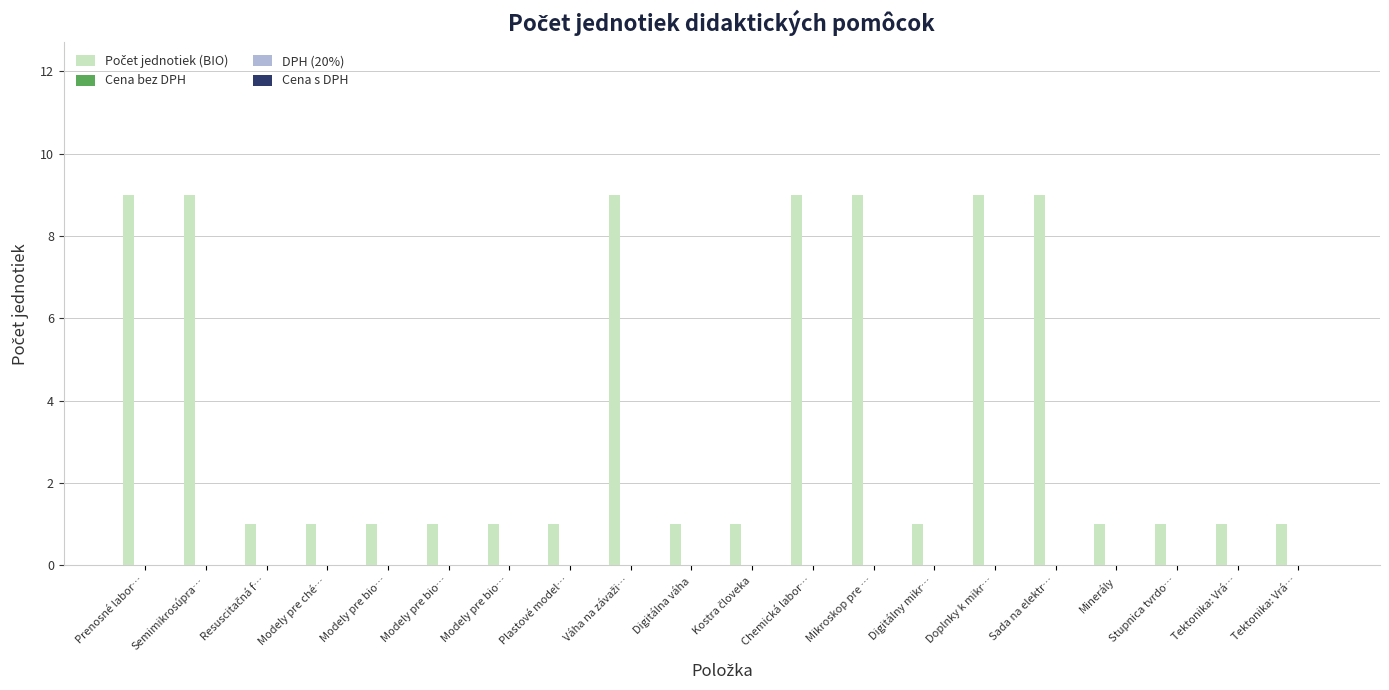

What is the greatest value displayed?

9